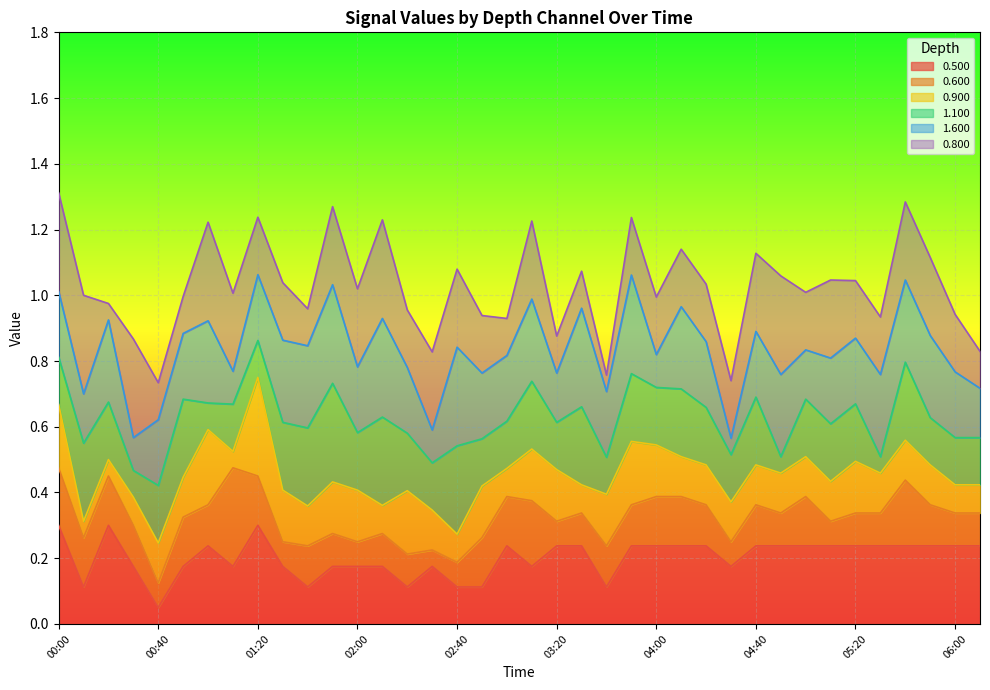

What is the label of the 13th point from the left?

02:00